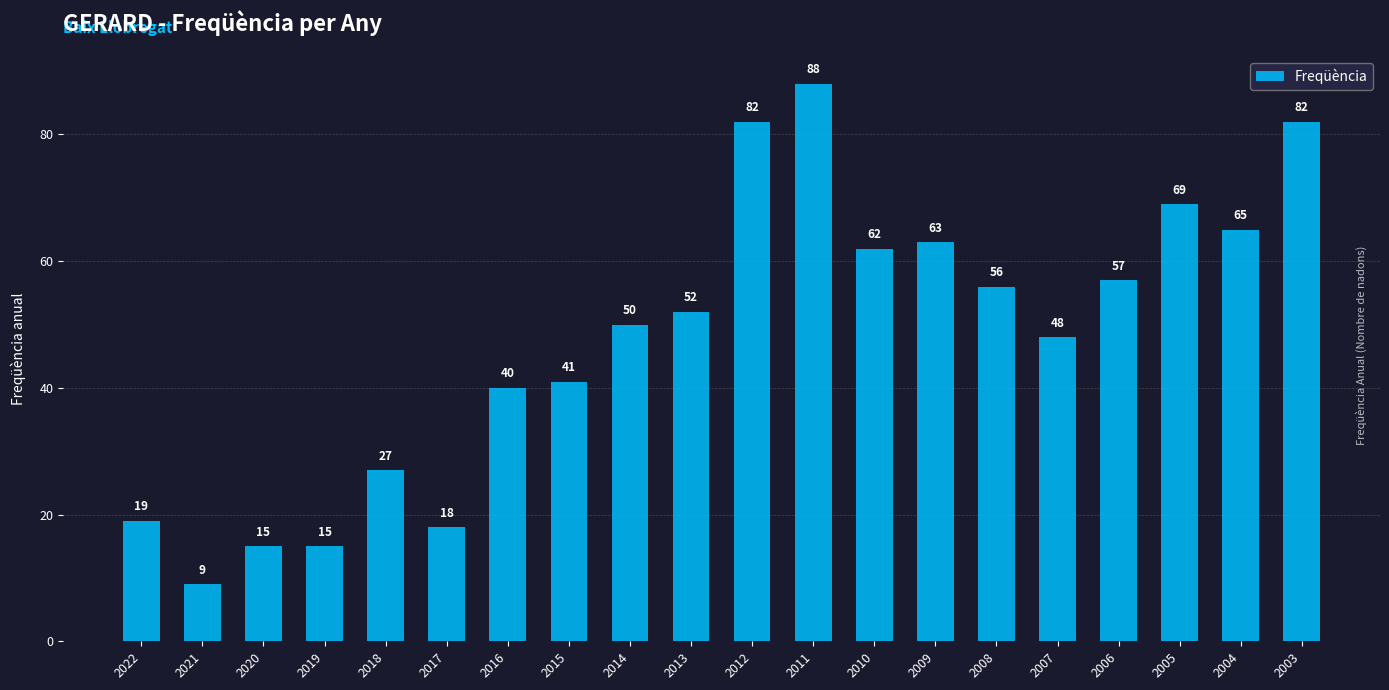

Reading left to right, list all the values displayed in this chart.

2022=19	2021=9	2020=15	2019=15	2018=27	2017=18	2016=40	2015=41	2014=50	2013=52	2012=82	2011=88	2010=62	2009=63	2008=56	2007=48	2006=57	2005=69	2004=65	2003=82